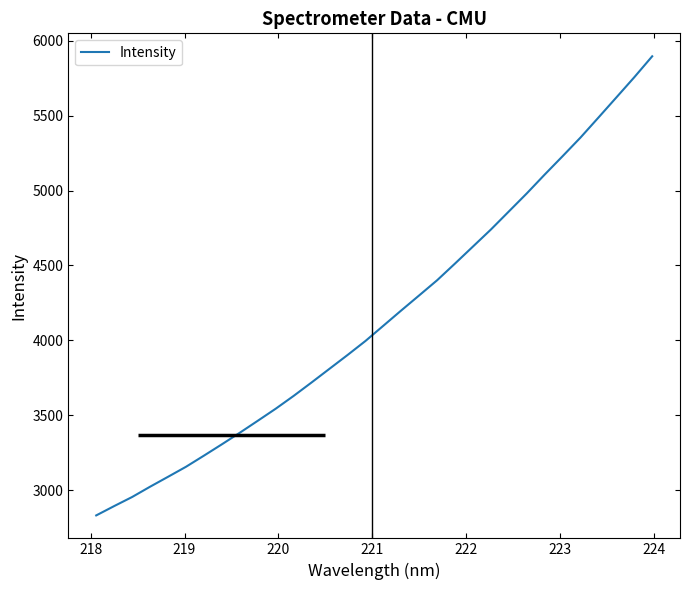

How many series are shown in this chart?

1